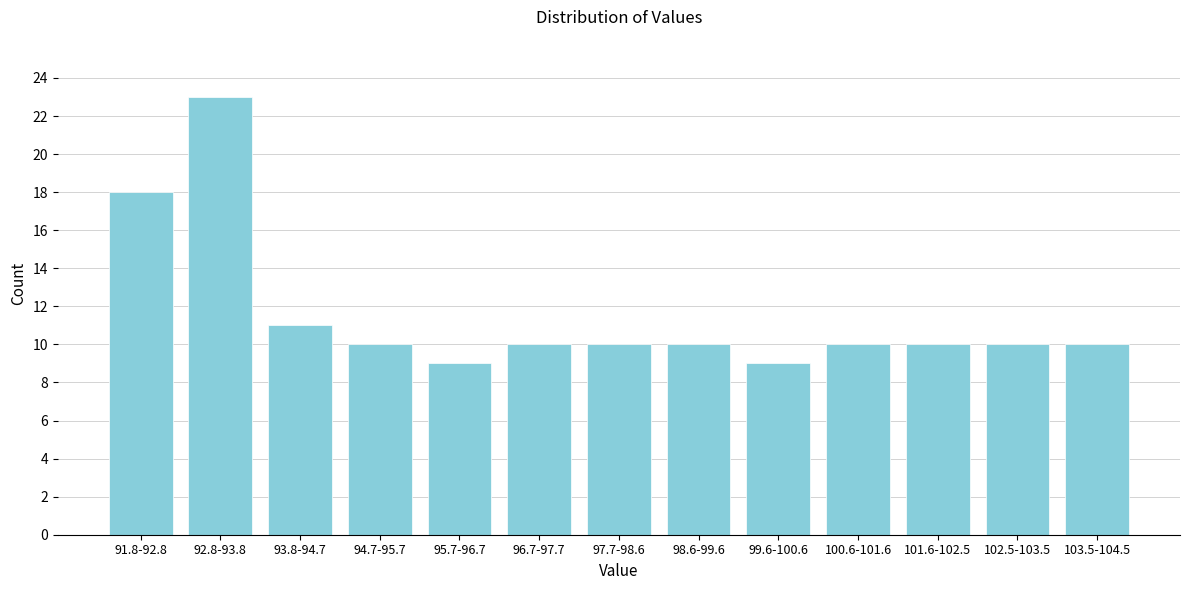

Reading left to right, extract all data points from this chart.

91.8-92.8=18	92.8-93.8=23	93.8-94.7=11	94.7-95.7=10	95.7-96.7=9	96.7-97.7=10	97.7-98.6=10	98.6-99.6=10	99.6-100.6=9	100.6-101.6=10	101.6-102.5=10	102.5-103.5=10	103.5-104.5=10